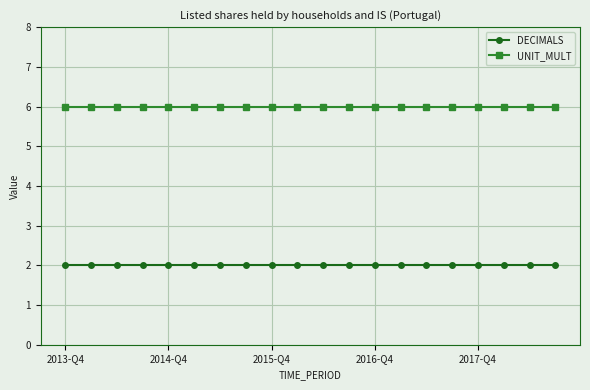

True or false: DECIMALS and UNIT_MULT intersect in this chart.

False